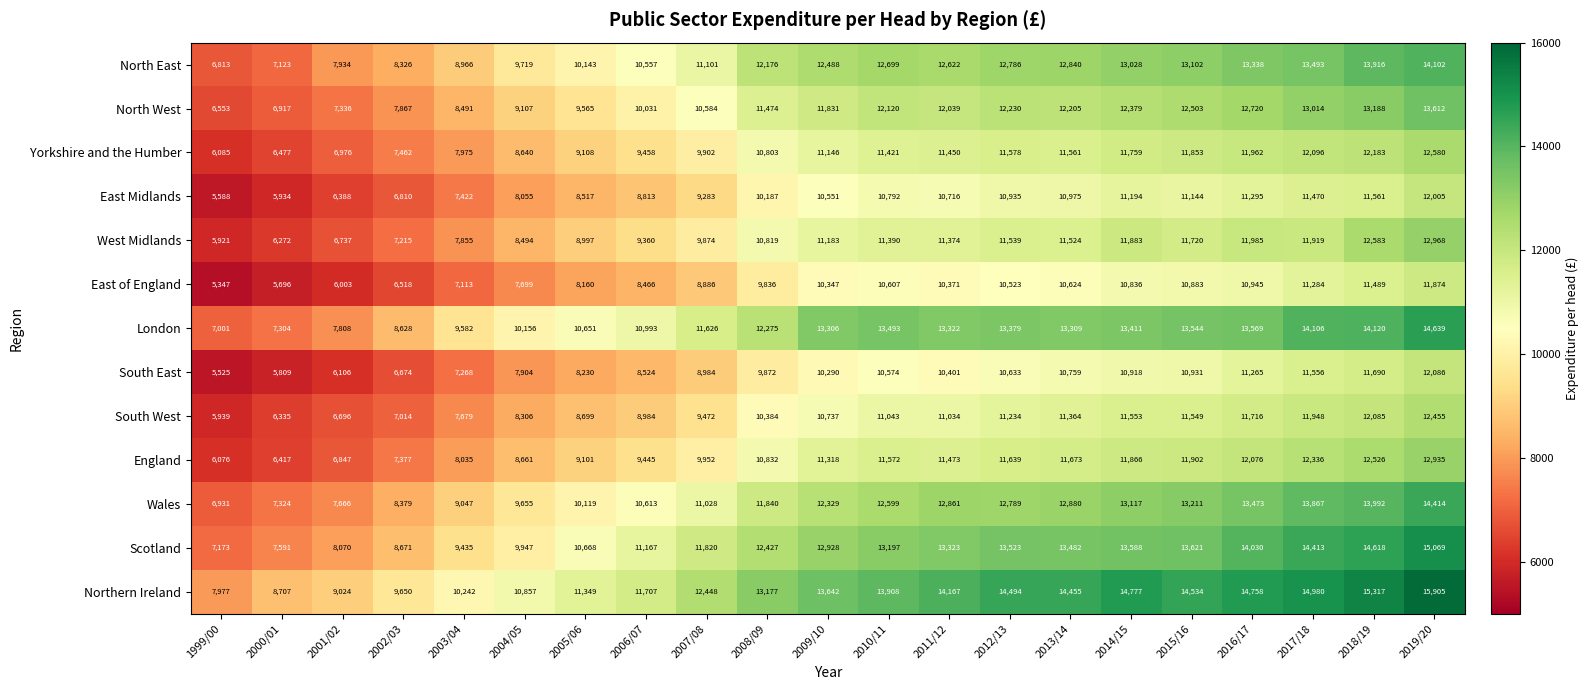

How many data points does each series have?

21